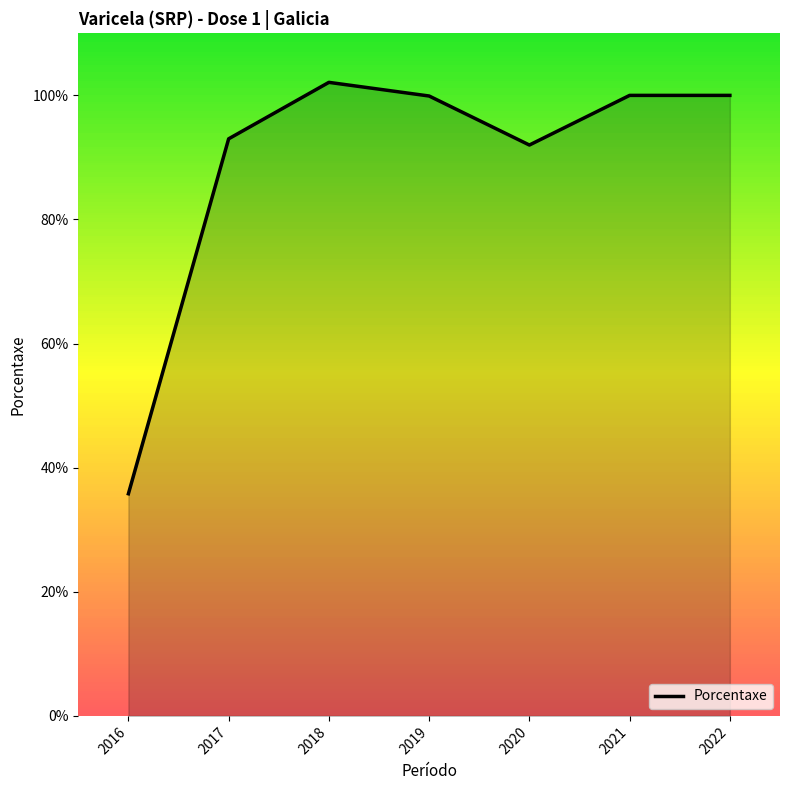

At which label is the value closest to 68?

2020